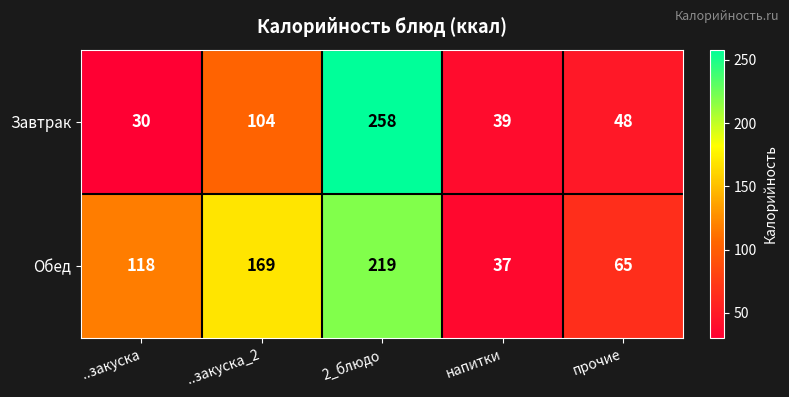

How many distinct data groups are displayed?

2